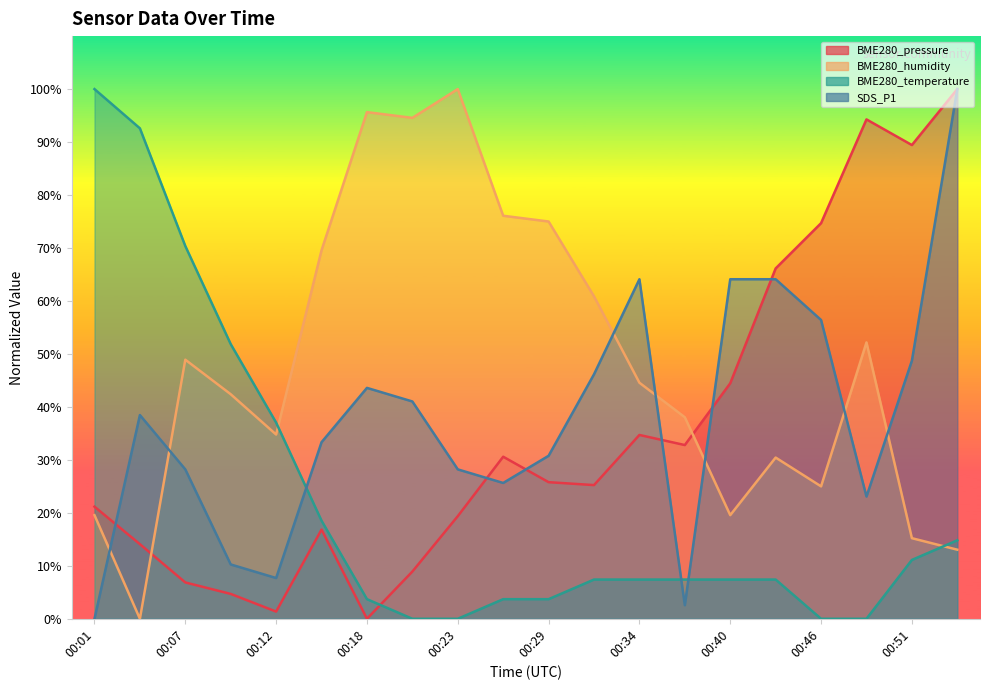

Reading left to right, transcribe all the data shown in this chart.

BME280_pressure: 00:01=21.2	00:04=14.1	00:07=6.9	00:09=4.7	00:12=1.4	00:15=16.8	00:18=0.0	00:20=8.9	00:23=19.4	00:26=30.6	00:29=25.8	00:32=25.2	00:34=34.7	00:37=32.8	00:40=44.5	00:43=66.1	00:46=74.7	00:48=94.3	00:51=89.4	00:54=100.0
BME280_humidity: 00:01=19.6	00:04=0.0	00:07=48.9	00:09=42.4	00:12=34.8	00:15=69.6	00:18=95.7	00:20=94.6	00:23=100.0	00:26=76.1	00:29=75.0	00:32=60.9	00:34=44.6	00:37=38.0	00:40=19.6	00:43=30.4	00:46=25.0	00:48=52.2	00:51=15.2	00:54=13.0
BME280_temperature: 00:01=100.0	00:04=92.6	00:07=70.4	00:09=51.9	00:12=37.0	00:15=18.5	00:18=3.7	00:20=0.0	00:23=0.0	00:26=3.7	00:29=3.7	00:32=7.4	00:34=7.4	00:37=7.4	00:40=7.4	00:43=7.4	00:46=0.0	00:48=0.0	00:51=11.1	00:54=14.8
SDS_P1: 00:01=0.0	00:04=38.5	00:07=28.2	00:09=10.3	00:12=7.7	00:15=33.3	00:18=43.6	00:20=41.0	00:23=28.2	00:26=25.6	00:29=30.8	00:32=46.2	00:34=64.1	00:37=2.6	00:40=64.1	00:43=64.1	00:46=56.4	00:48=23.1	00:51=48.7	00:54=100.0